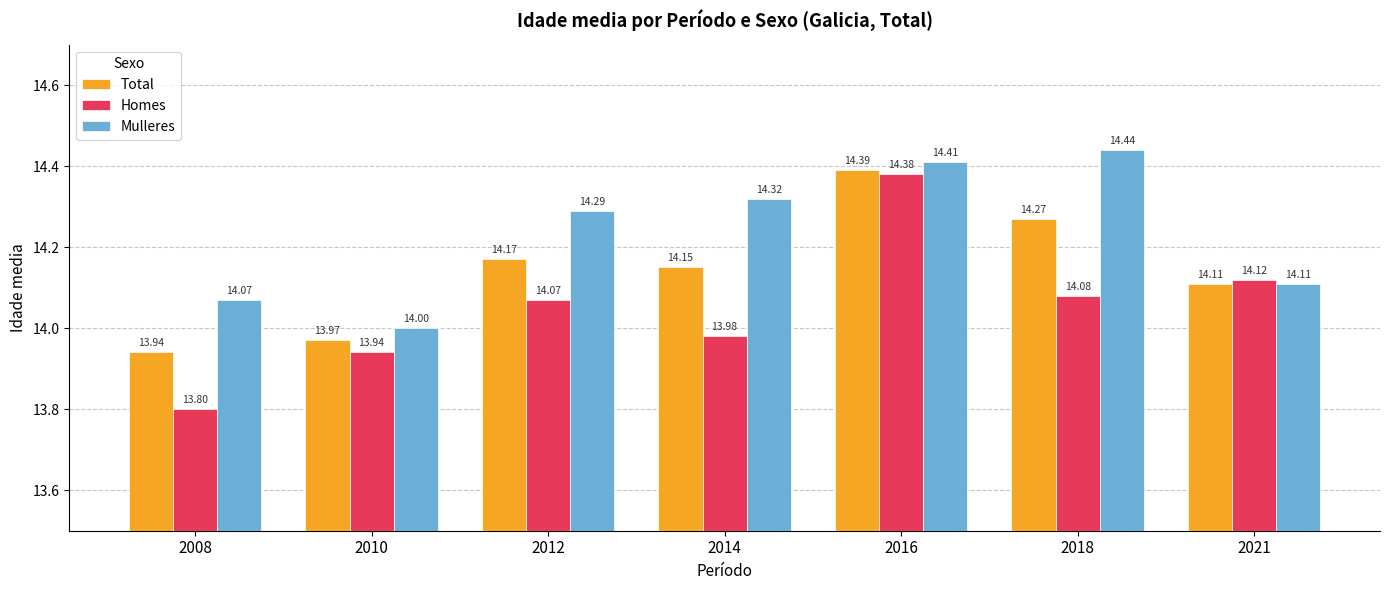

List the labels in order of Homes value, smallest first.

2008, 2010, 2014, 2012, 2018, 2021, 2016